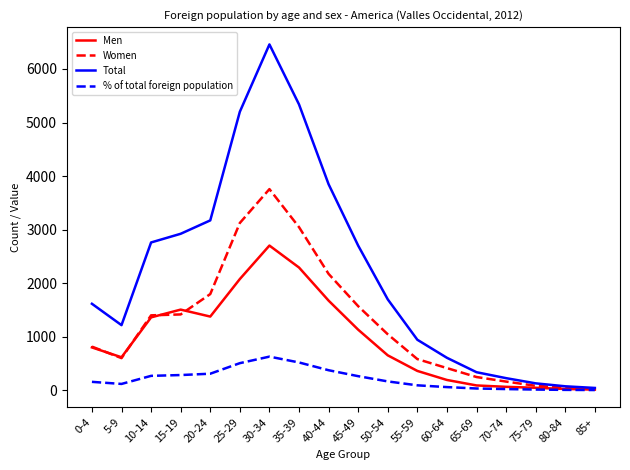

Is this an area chart (filled region under the line)?

No